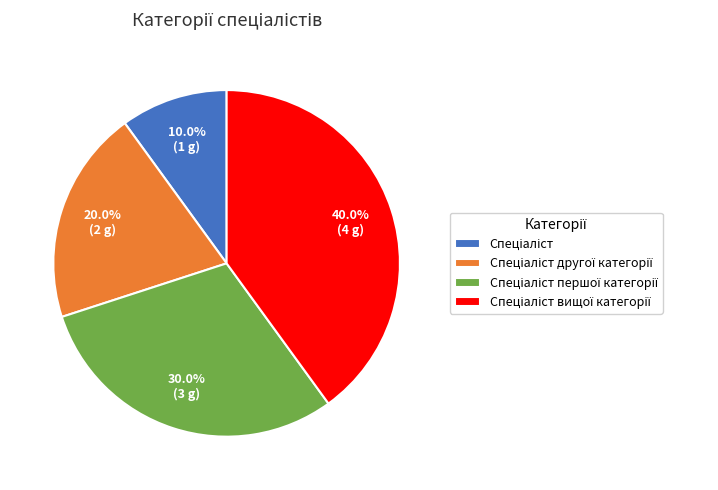

How many segments does this pie chart have?

4